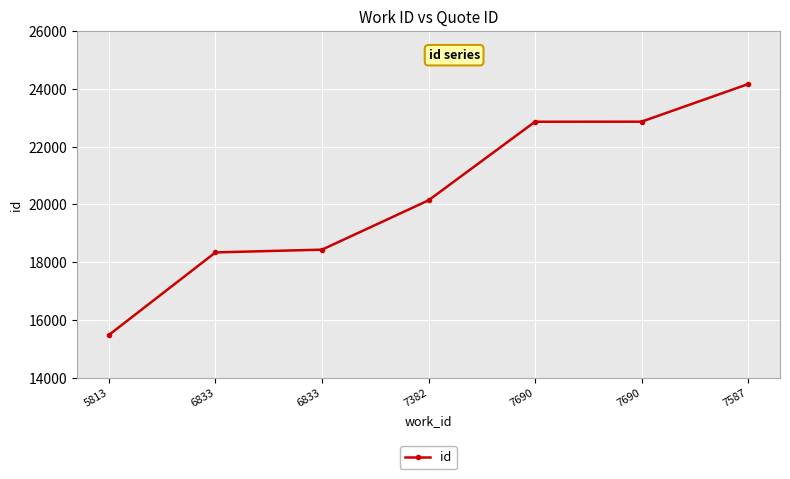

What is the change in value from 6833 to 7382?

+1800